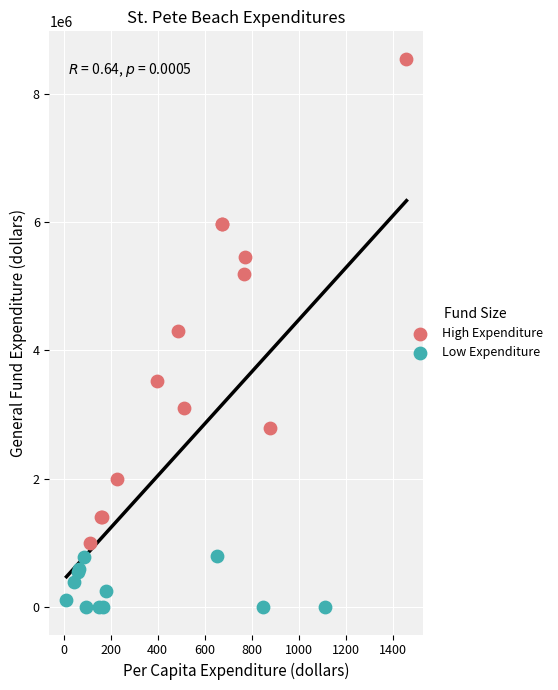

Which series contains the lowest Y value?

Low Expenditure